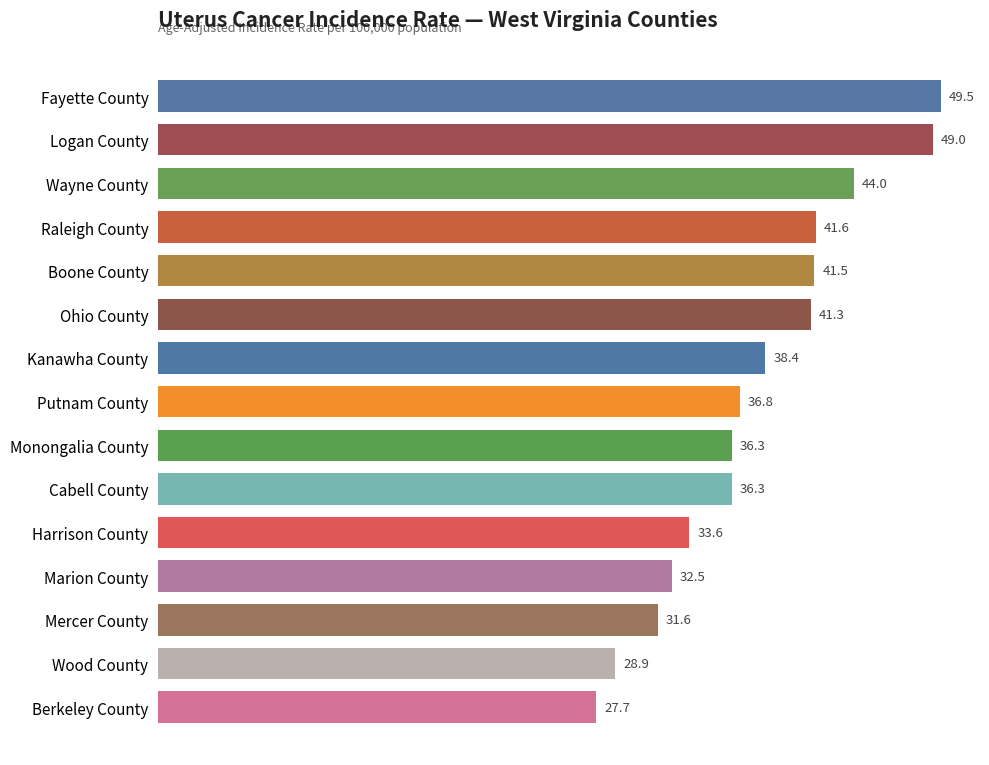

How many data points are less than 36?

5